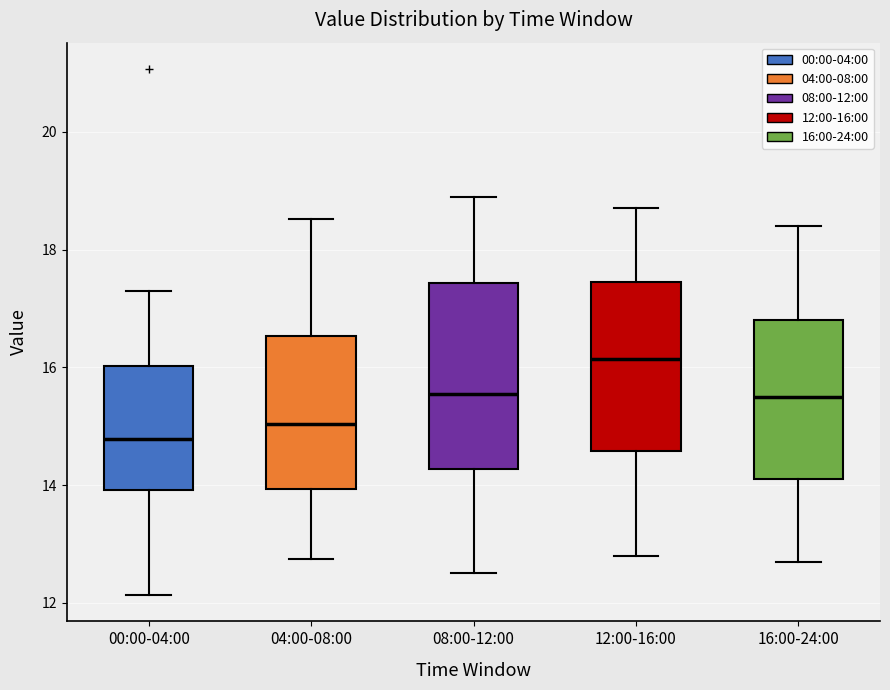

Which box is the tallest, from its lower edge to its upper edge?

08:00-12:00